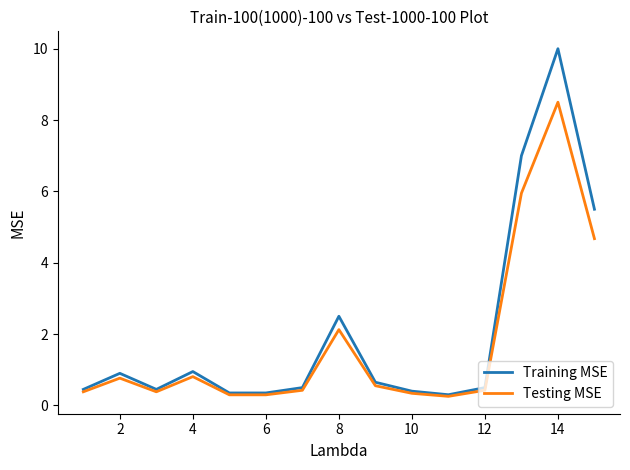

How many distinct data groups are displayed?

2